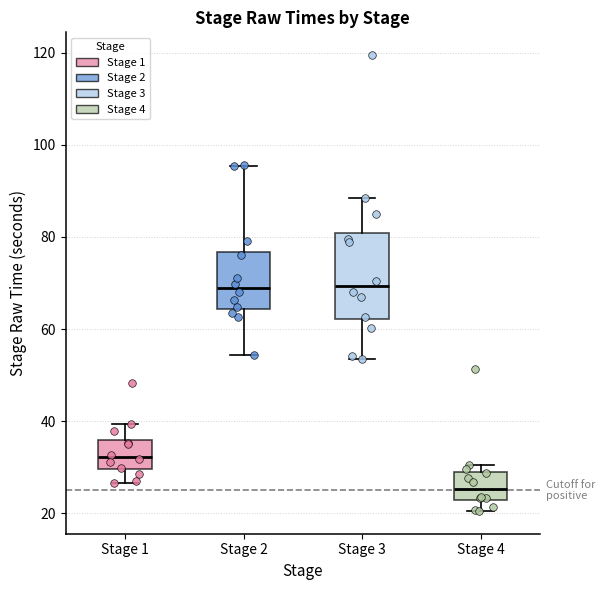

Comparing the boxes themselves (not the whiskers), which one is the tallest?

Stage 3